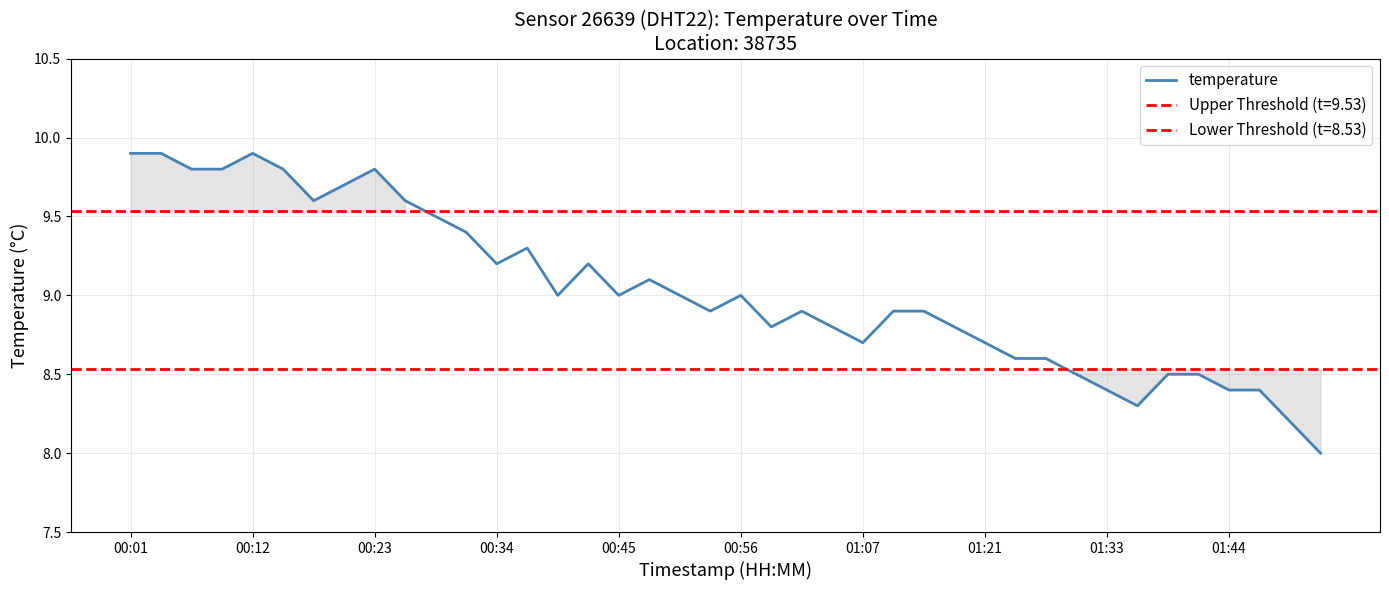

Where does the data first go above 9?

00:01